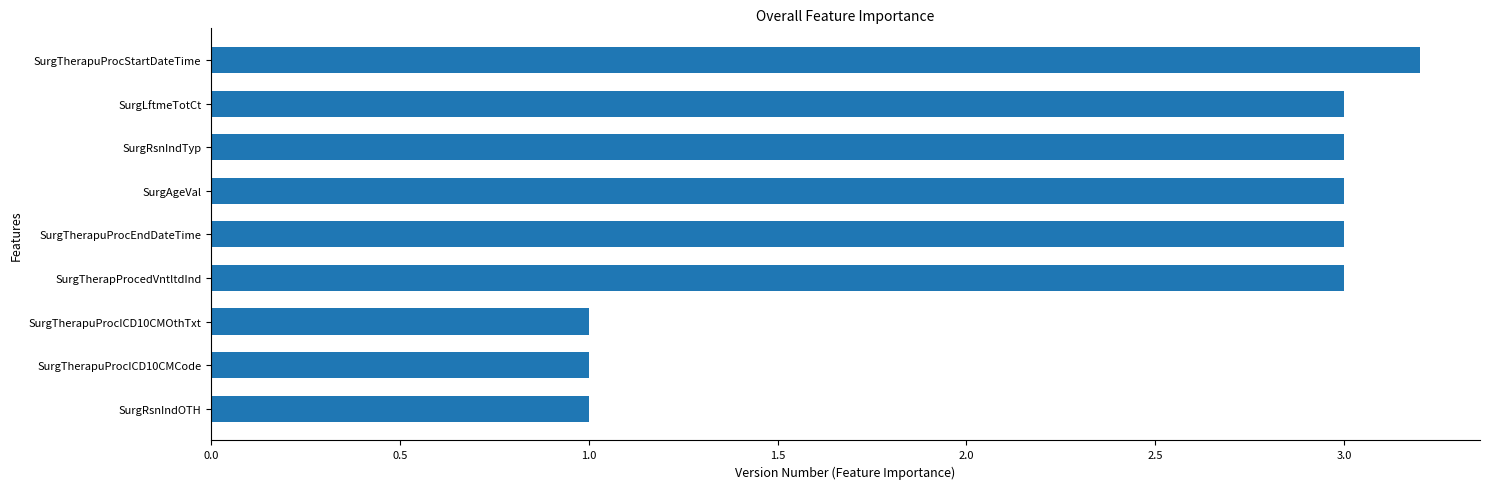

The chart shows a value of 3.0 at SurgTherapuProcEndDateTime. True or false?

True